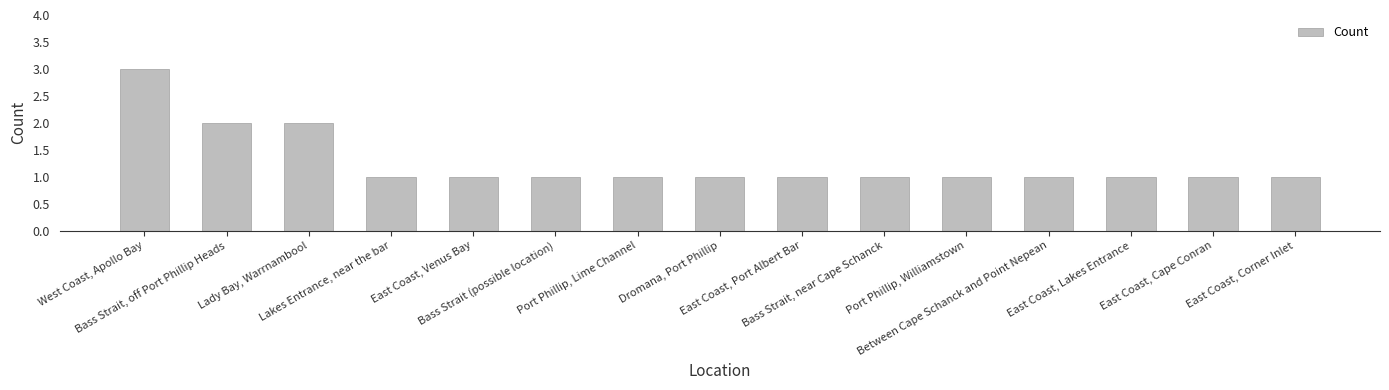

What is the greatest value displayed?

3